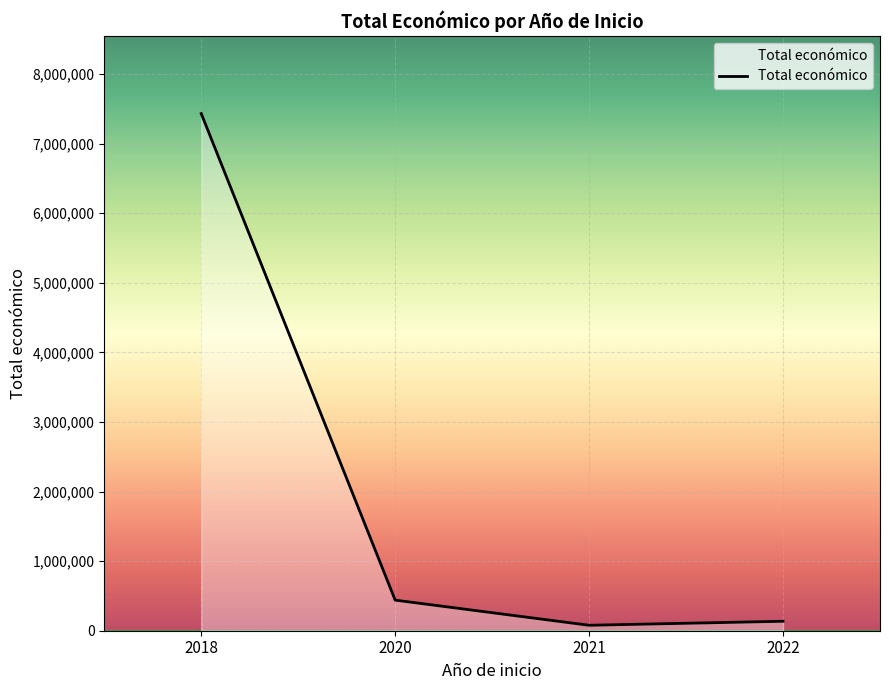

How many lines are shown in the chart?

1